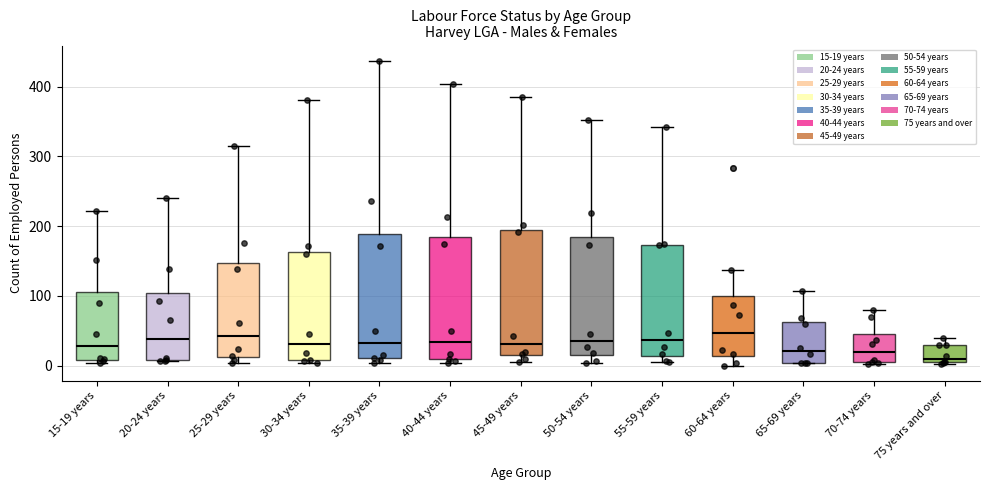

Reading left to right, read every box against the y-axis: the position of its median line, the range the box covers, and the ends of its whiskers. The values are not printed on the chart, so give them approximately, as read against the axis.

15-19 years: median 30, box 10 to 110, whiskers 0 to 220
20-24 years: median 40, box 10 to 100, whiskers 10 to 240
25-29 years: median 40, box 10 to 150, whiskers 0 to 320
30-34 years: median 30, box 10 to 160, whiskers 0 to 380
35-39 years: median 30, box 10 to 190, whiskers 0 to 440
40-44 years: median 30, box 10 to 180, whiskers 0 to 400
45-49 years: median 30, box 10 to 190, whiskers 10 (just below the box's lower edge) to 390
50-54 years: median 40, box 20 to 180, whiskers 0 to 350
55-59 years: median 40, box 10 to 170, whiskers 10 (just below the box's lower edge) to 340
60-64 years: median 50, box 10 to 100, whiskers 0 to 140
65-69 years: median 20, box 0 to 60, whiskers 0 to 110
70-74 years: median 20, box 0 to 40, whiskers 0 to 80
75 years and over: median 10, box 0 to 30, whiskers 0 to 40